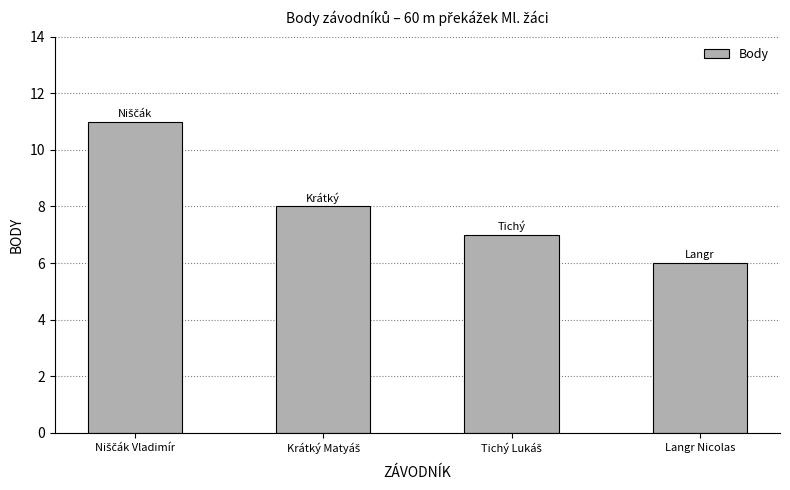

What is the average value?

8